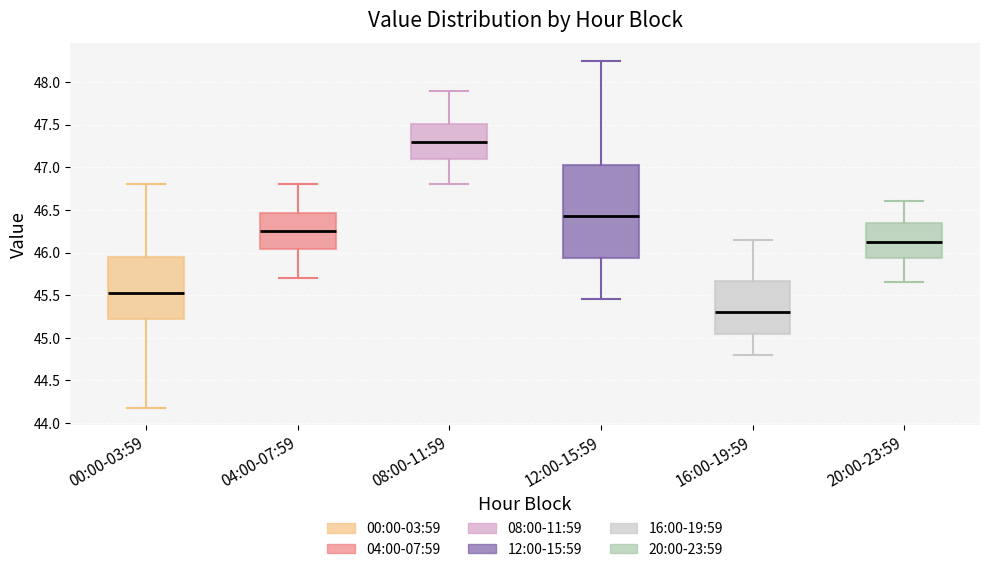

Where does the upper whisker of the box for 20:00-23:59 end on the y-axis? The values are not printed on the chart, so give them approximately, as read against the axis.

46.60